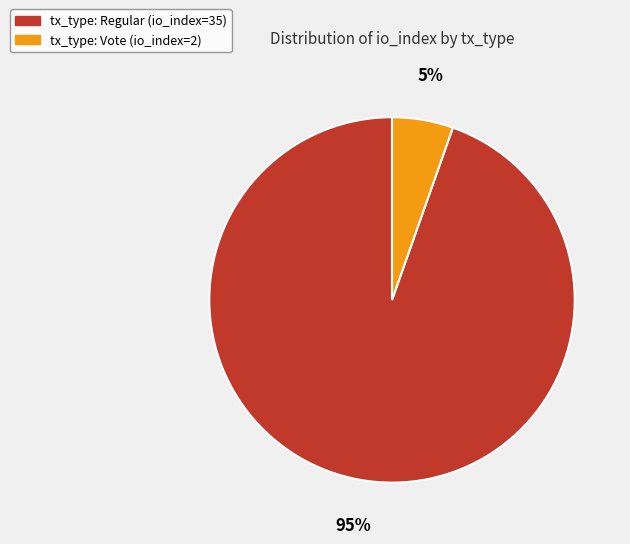

Between tx_type: Regular (io_index=35) and tx_type: Vote (io_index=2), which is larger?

tx_type: Regular (io_index=35)